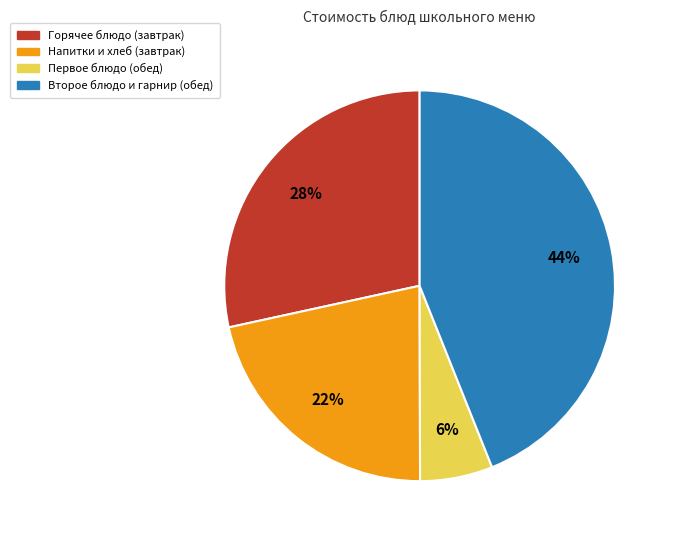

Is there any slice that represents more than half of the pie?

No